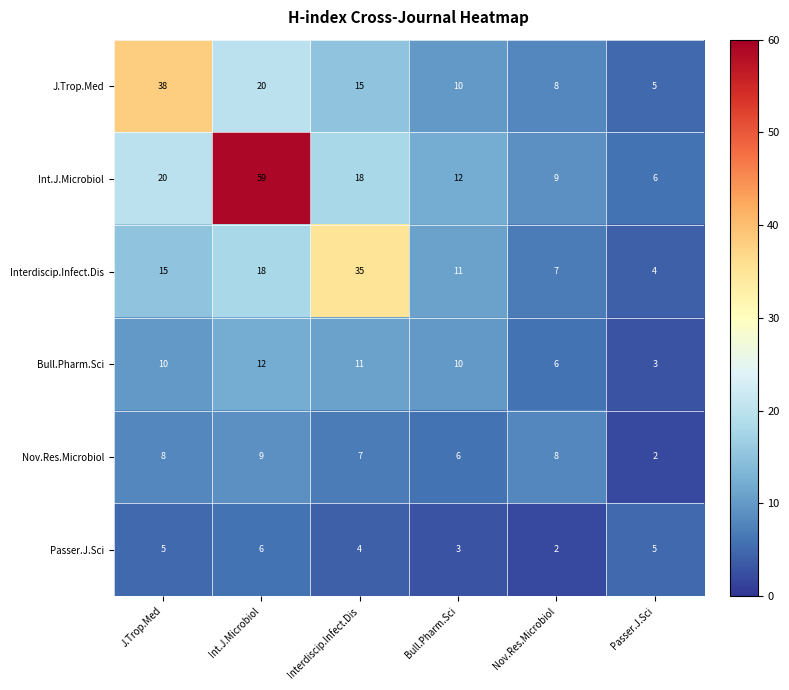

Count the number of data series in this chart.

6